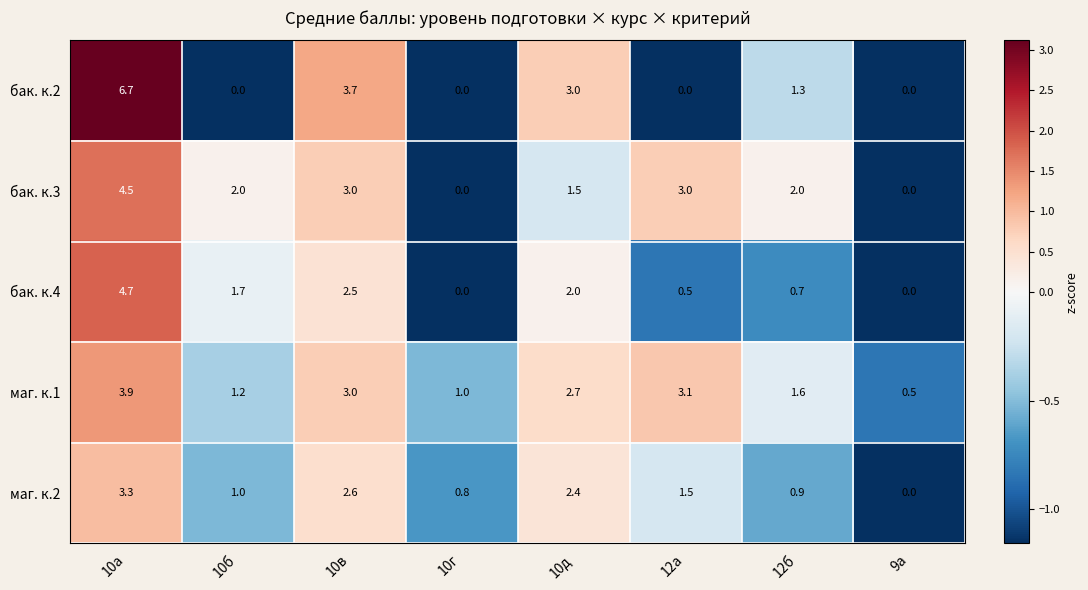

Is it true that маг. к.1 equals 0.4 at 10г?

False